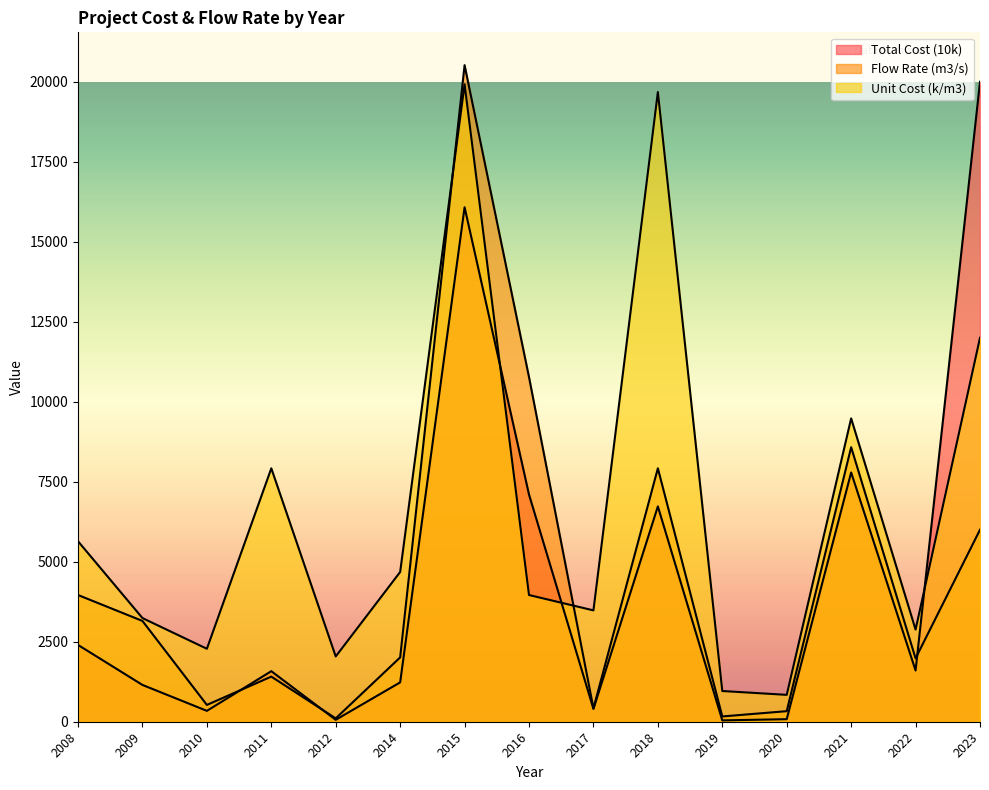

What is the total value across all series at 2020?

1250